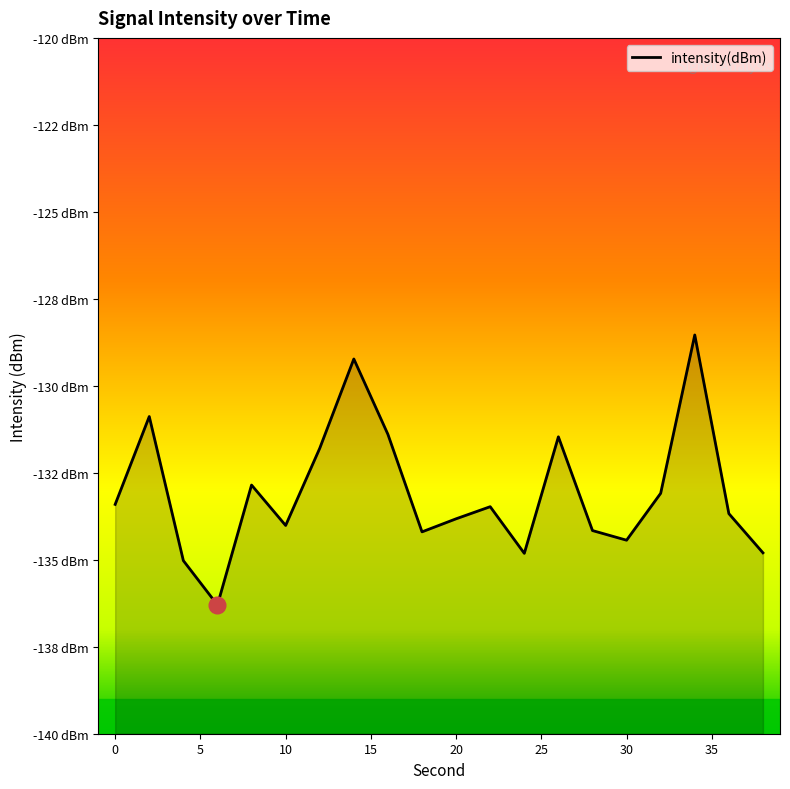

What is the difference between the values at 18 and 16?

2.8